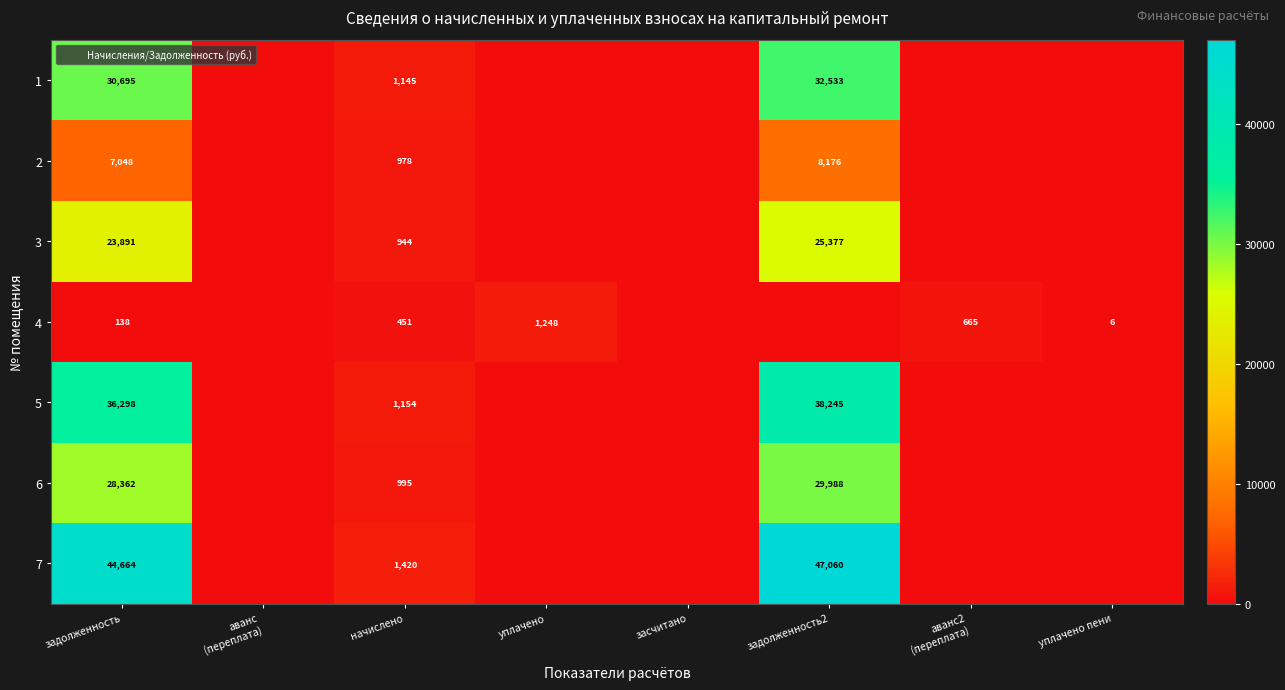

Is it true that 2 equals 1726 at начислено?

False